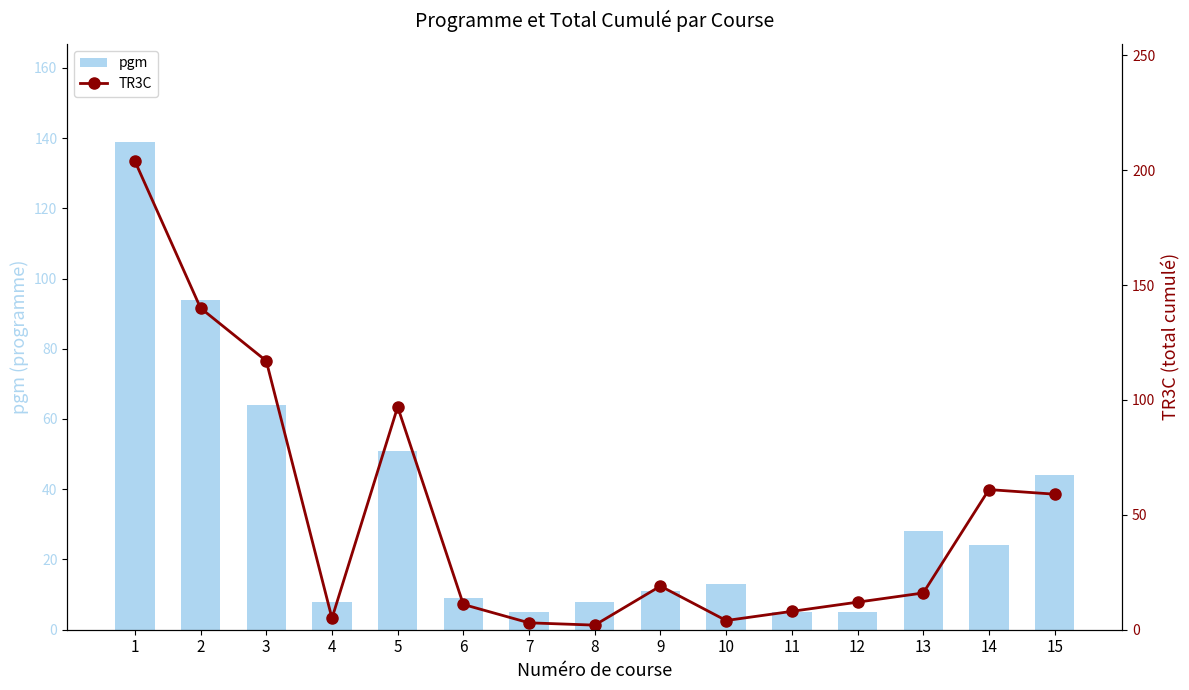

Rank the series at 14 from highest to lowest value.

TR3C, pgm